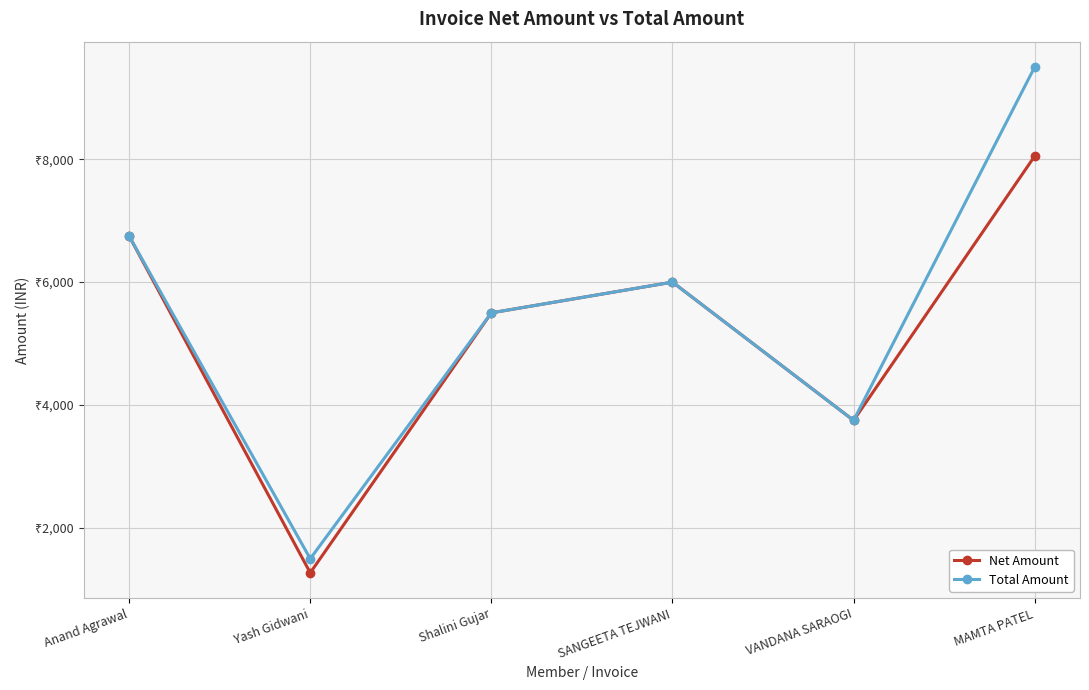

Which category has the highest value in the Net Amount series?

MAMTA PATEL